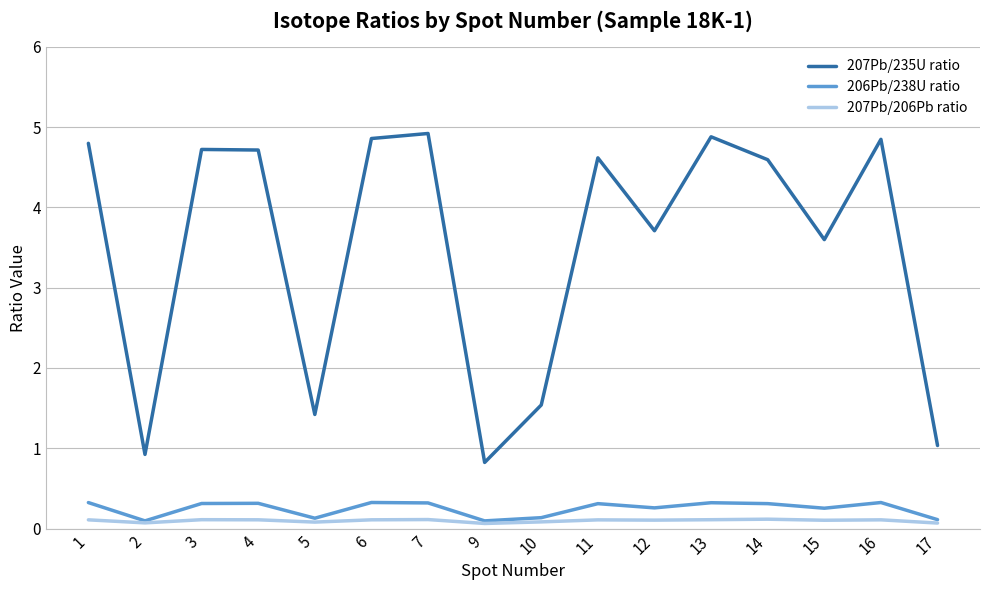

True or false: 207Pb/206Pb ratio and 207Pb/235U ratio intersect in this chart.

False